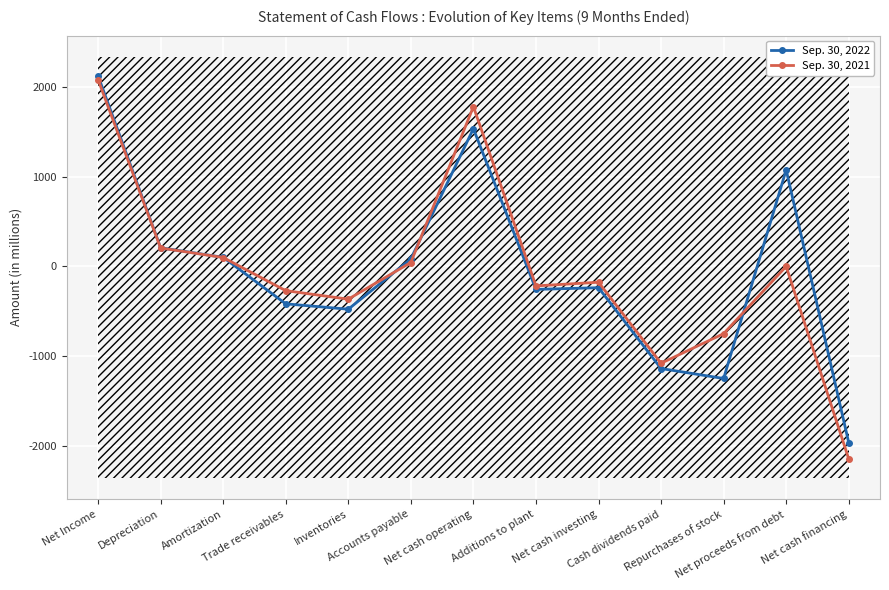

What is the label of the 1st point from the right?

Net cash financing